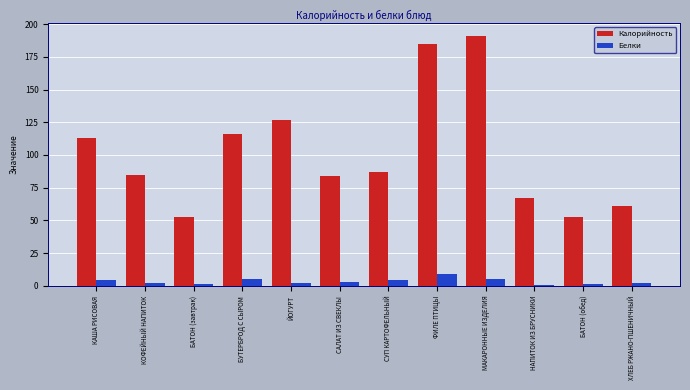

How many categories are shown in the chart?

12